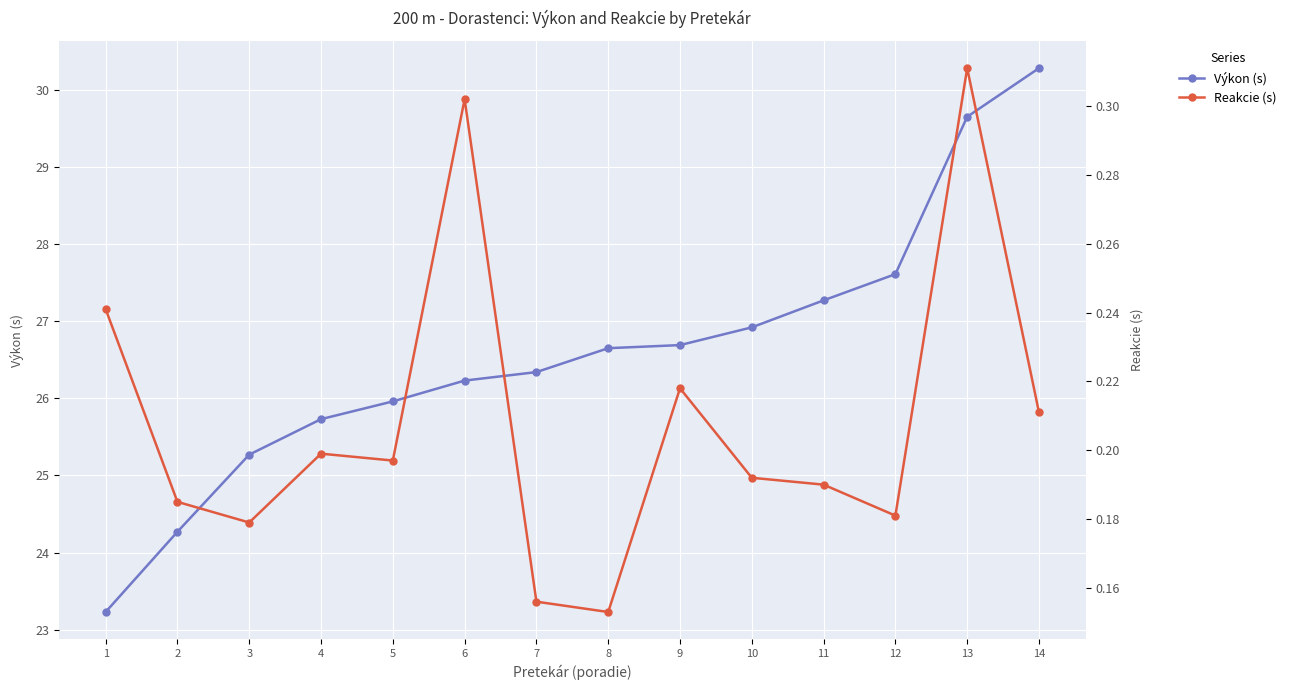

True or false: Výkon (s) has more than 1 points higher than both neighbors.

False